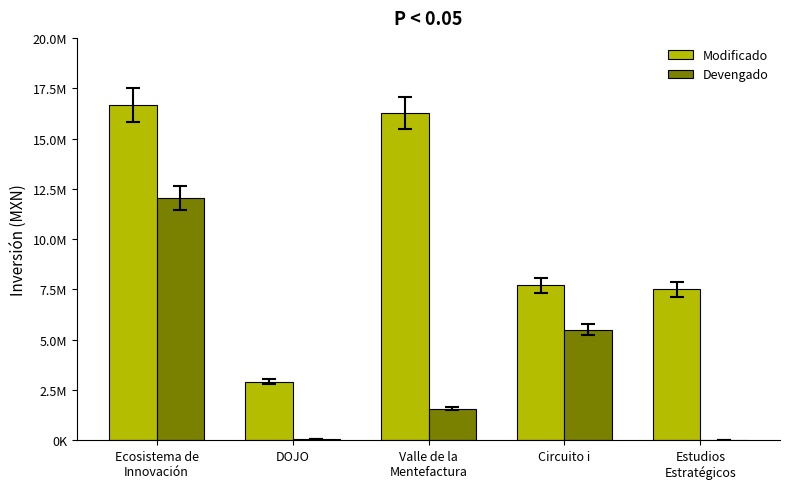

Which series has the largest total across all categories?

Modificado